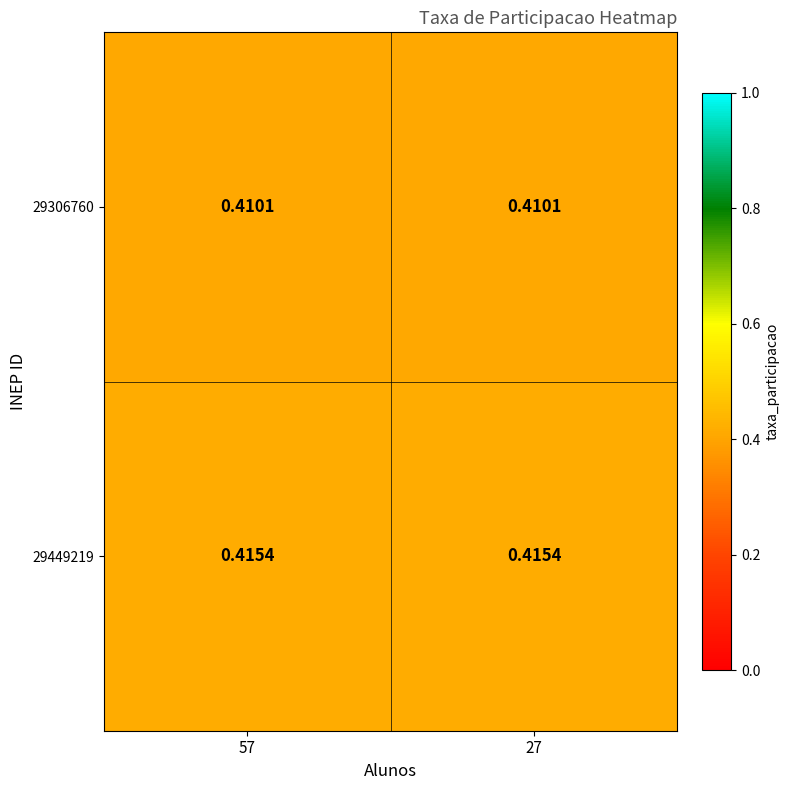

Rank the series by their maximum value, from highest to lowest.

29449219, 29306760